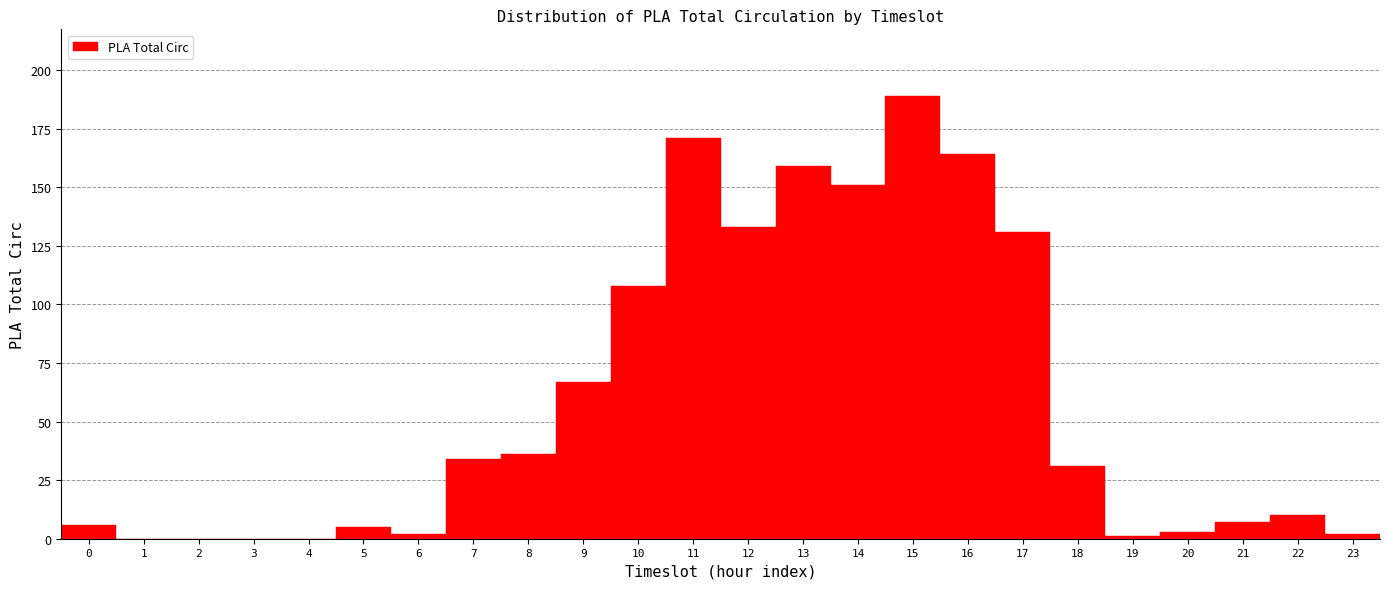

Reading left to right, transcribe this chart: for each bar, give the range it covers on the x-axis and its height. The values are not printed on the chart, so give them approximately, as read against the axis.

-0.5 to 0.5: 5
0.5 to 1.5: 0
1.5 to 2.5: 0
2.5 to 3.5: 0
3.5 to 4.5: 0
4.5 to 5.5: 5
5.5 to 6.5: under 5
6.5 to 7.5: 35
7.5 to 8.5: 35
8.5 to 9.5: 65
9.5 to 10.5: 110
10.5 to 11.5: 170
11.5 to 12.5: 135
12.5 to 13.5: 160
13.5 to 14.5: 150
14.5 to 15.5: 190
15.5 to 16.5: 165
16.5 to 17.5: 130
17.5 to 18.5: 30
18.5 to 19.5: under 5
19.5 to 20.5: under 5
20.5 to 21.5: 5
21.5 to 22.5: 10
22.5 to 23.5: under 5